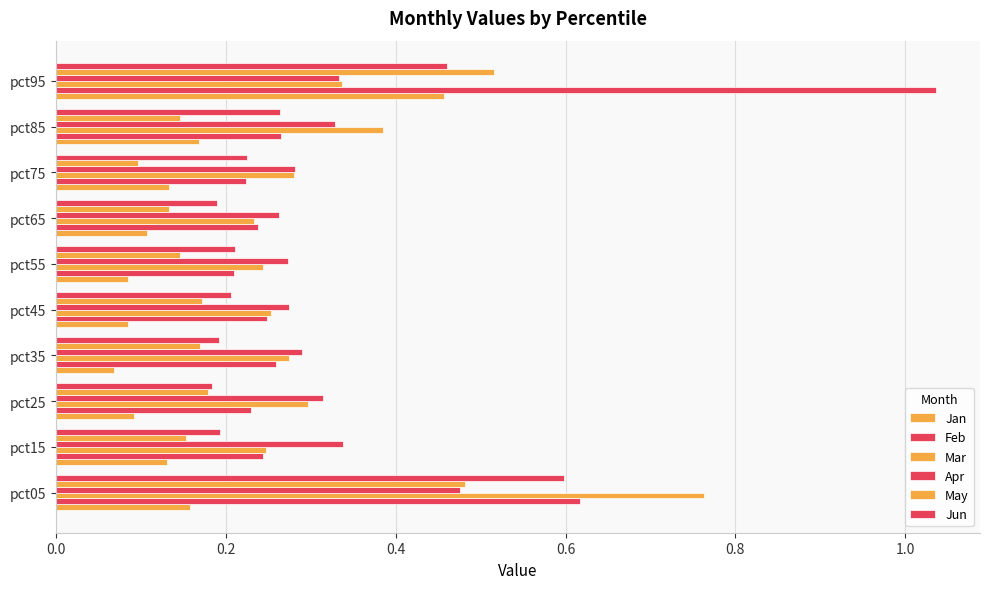

What is the lowest value of the Feb series?

0.2